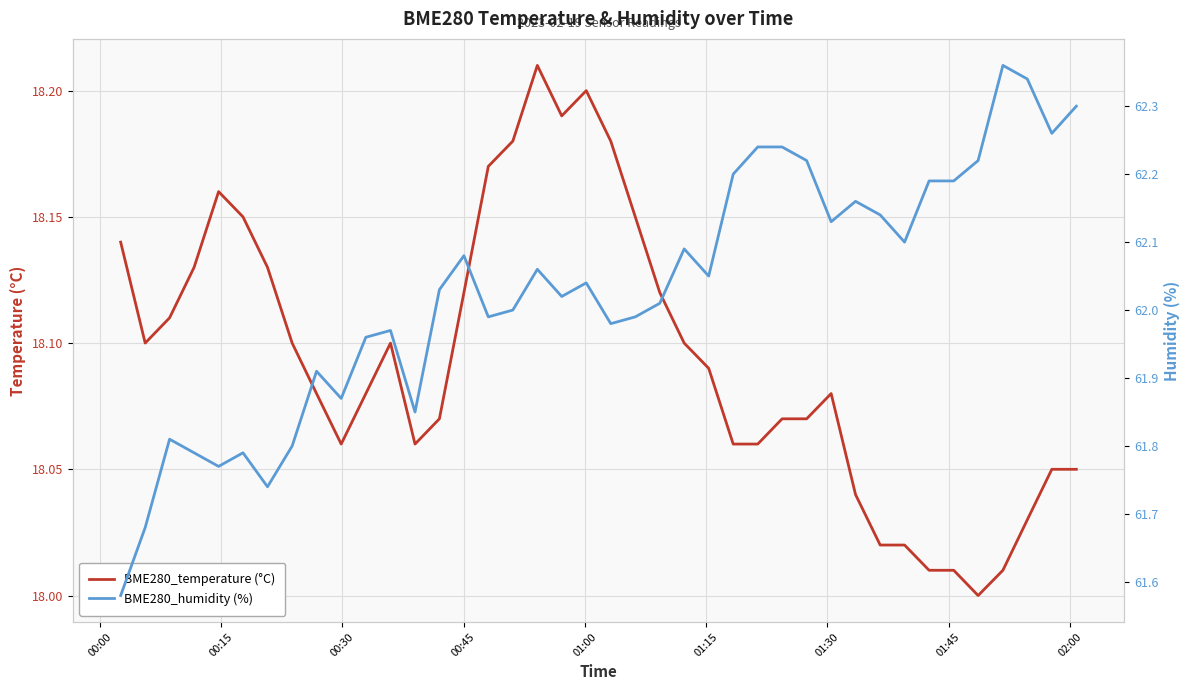

What is the difference between the highest and lowest values at 00:30?

43.7